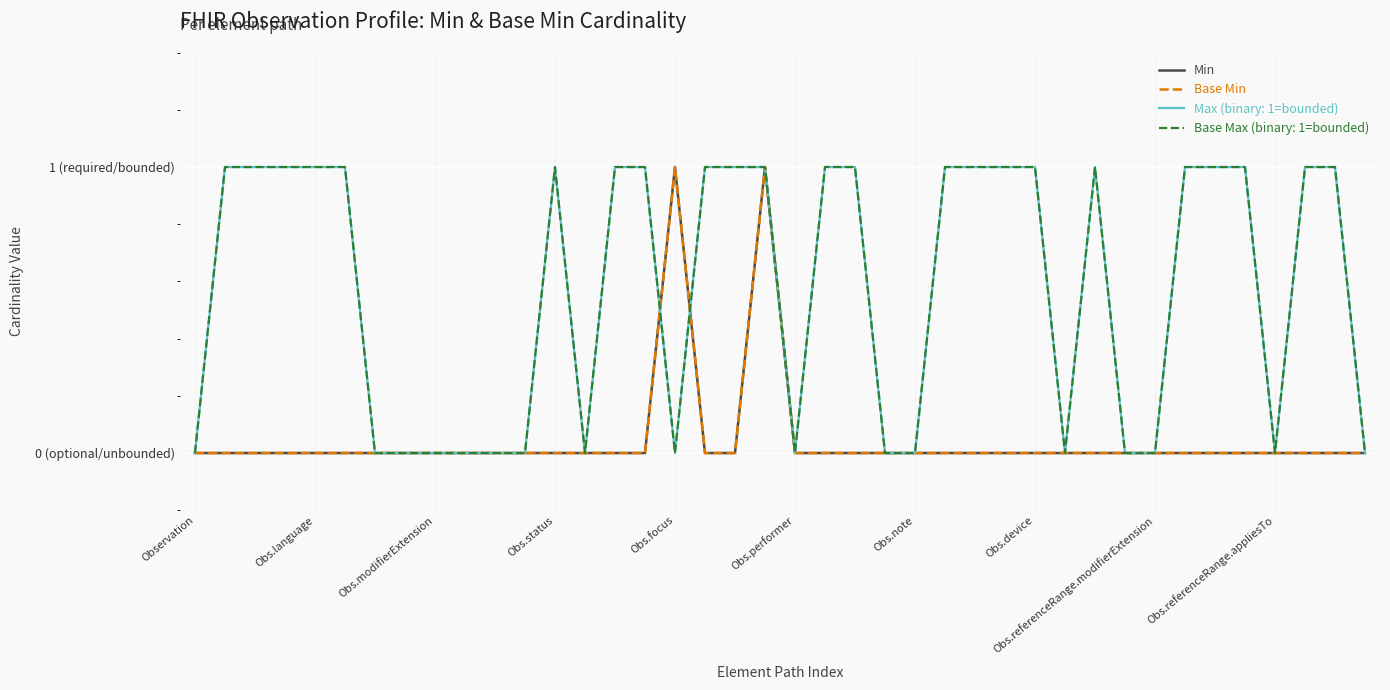

True or false: Base Min and Min cross at least once.

False